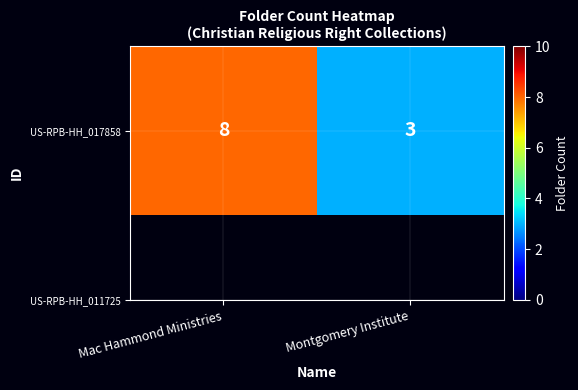

At which category does the chart reach its peak across all series?

Mac Hammond Ministries